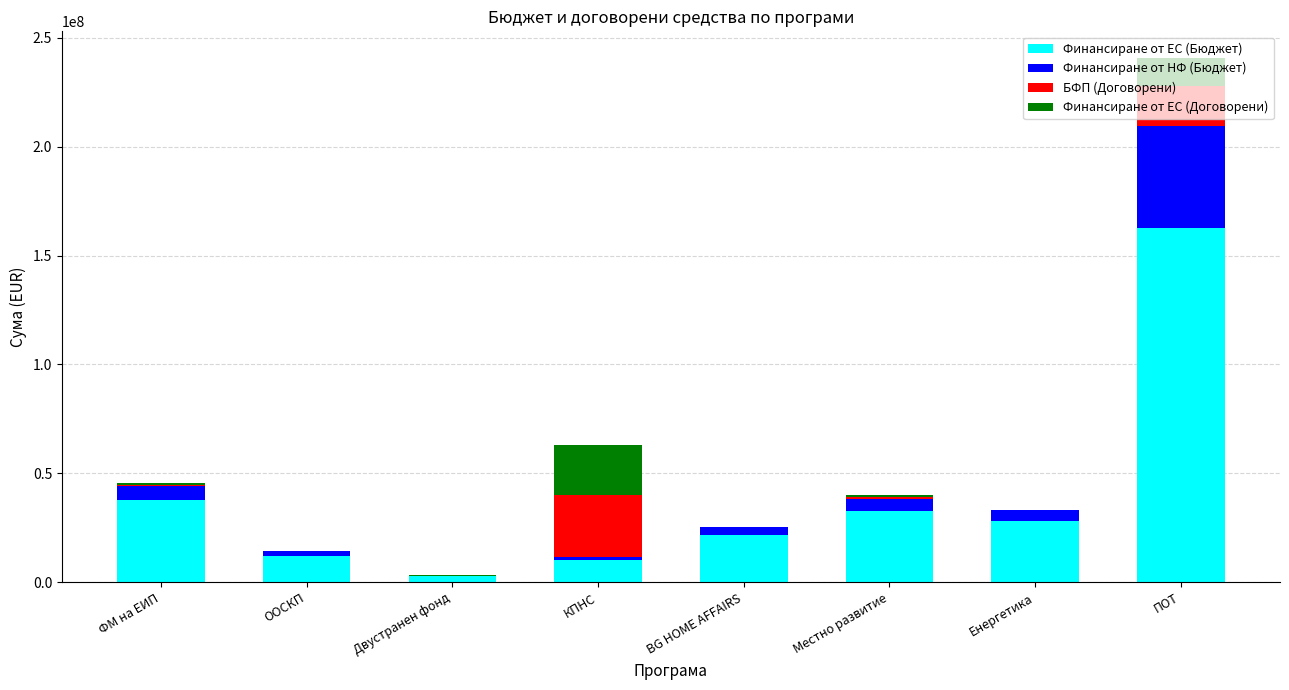

How many data points does each series have?

8